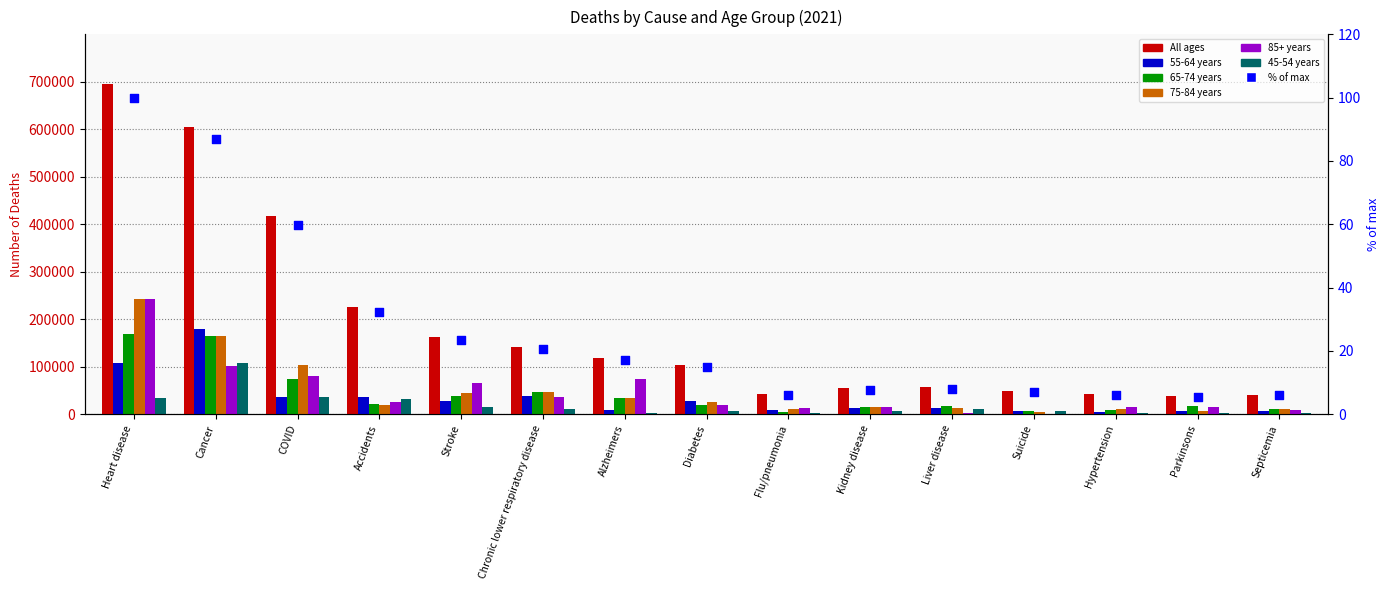

Which series has the largest total across all categories?

75-84 years